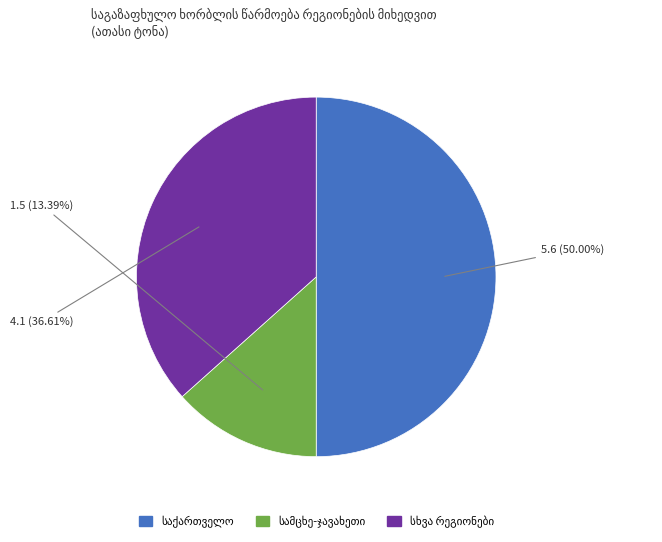

To the nearest percent, what is the combined percentage of სამცხე-ჯავახეთი and სხვა რეგიონები?

50%